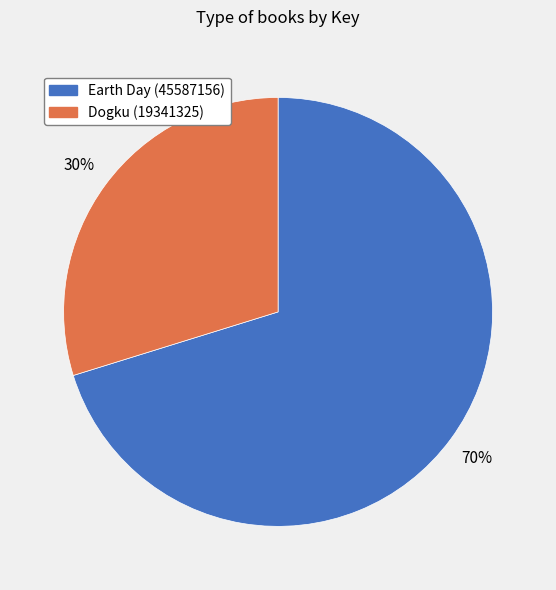

To the nearest percent, what portion does Dogku (19341325) represent?

30%